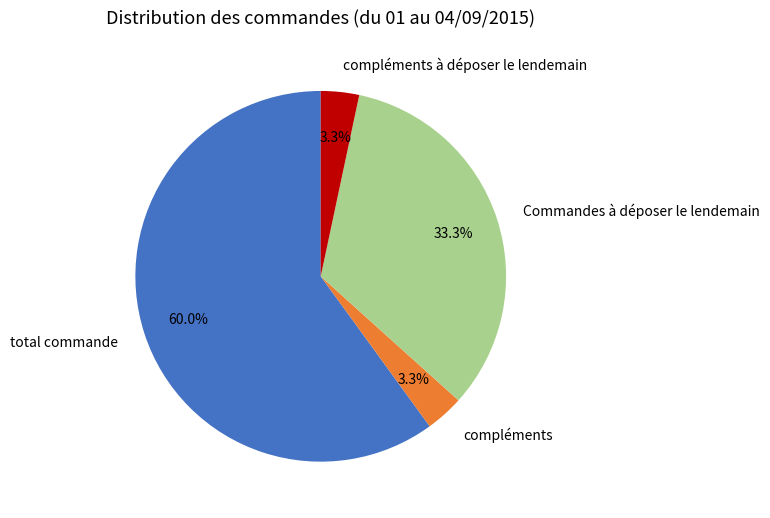

True or false: compléments à déposer le lendemain accounts for 3% of the total.

True